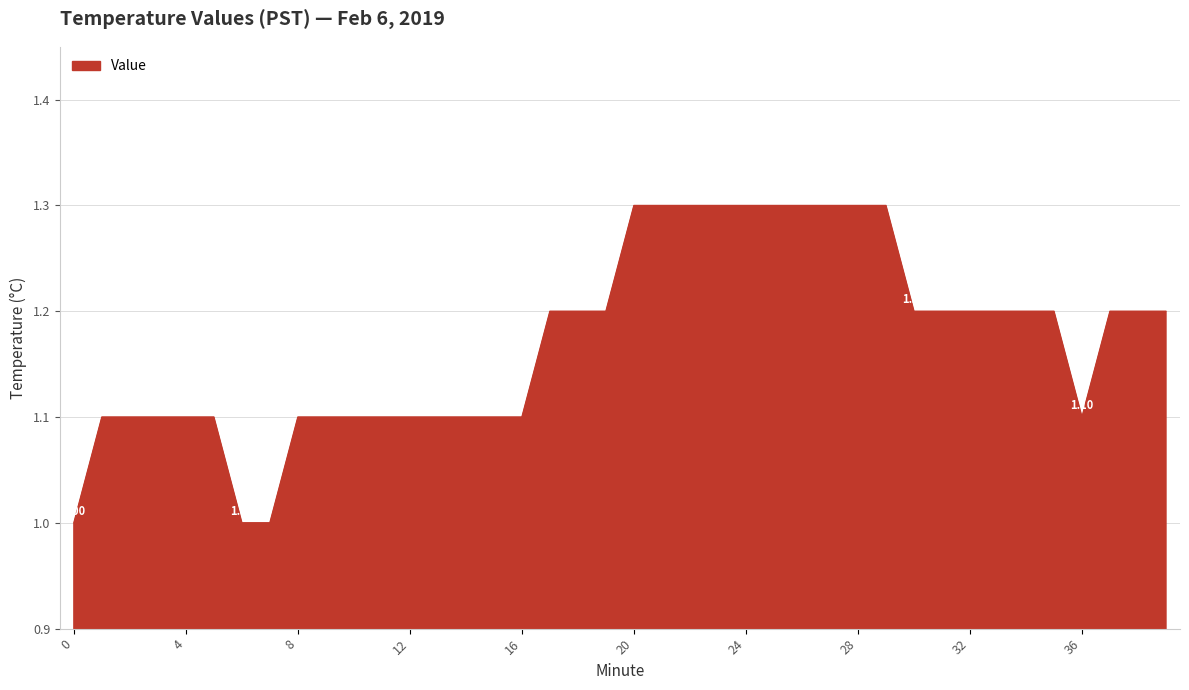

Is this an area chart (filled region under the line)?

Yes